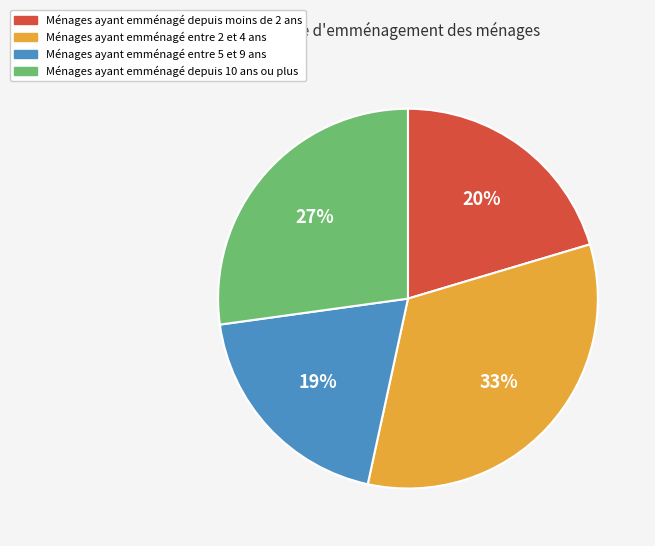

To the nearest percent, what is the difference between the largest and smallest slice percentages?

14%